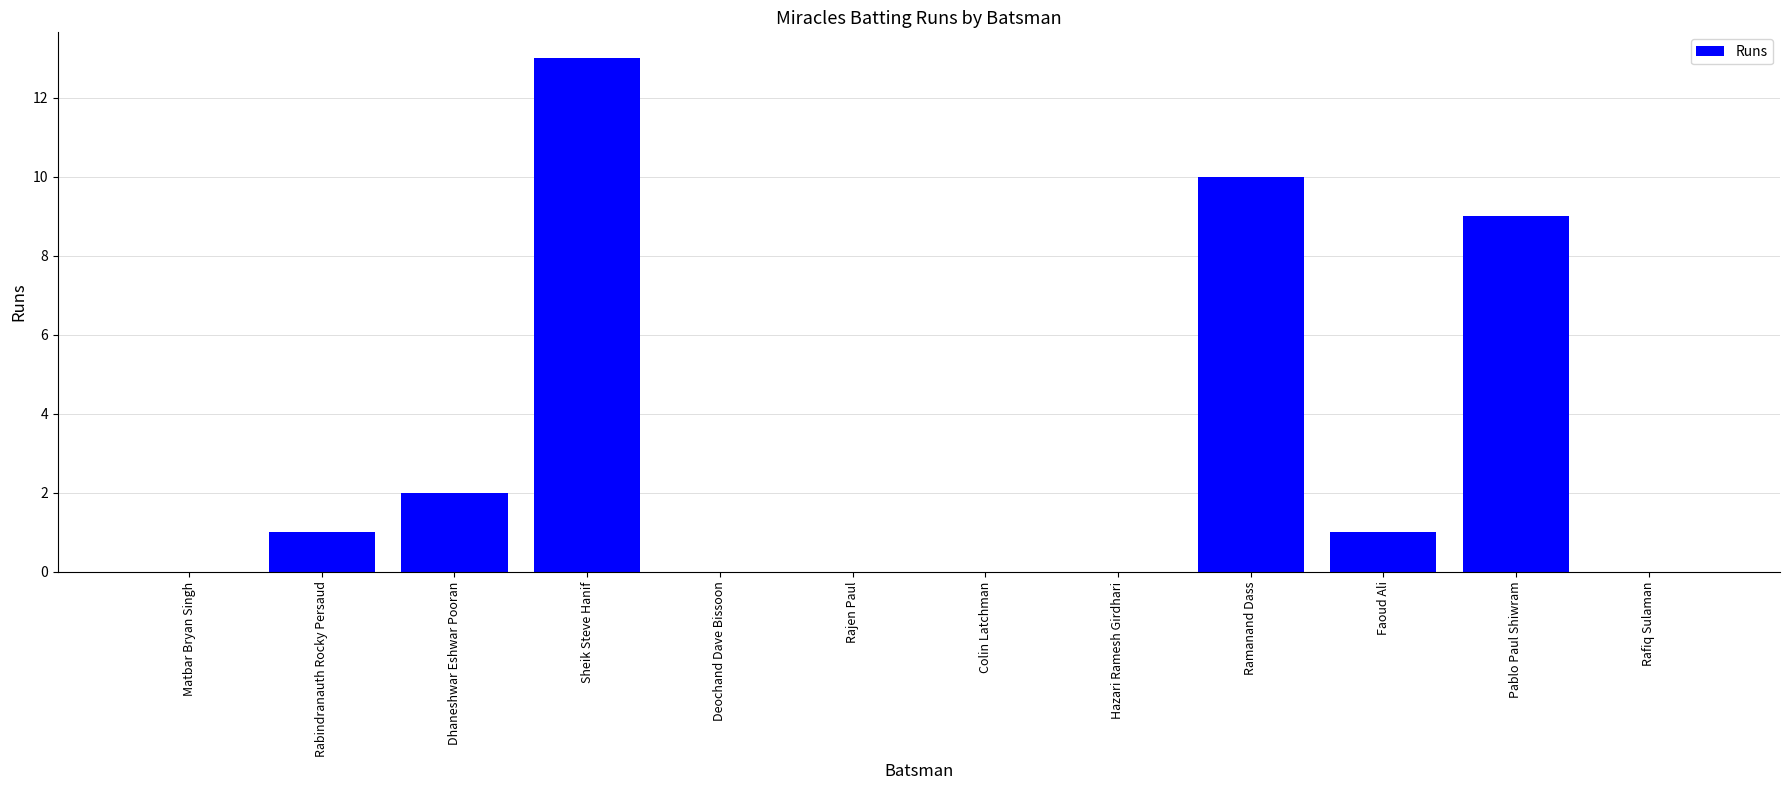

True or false: the data shows 0 at Rajen Paul.

True